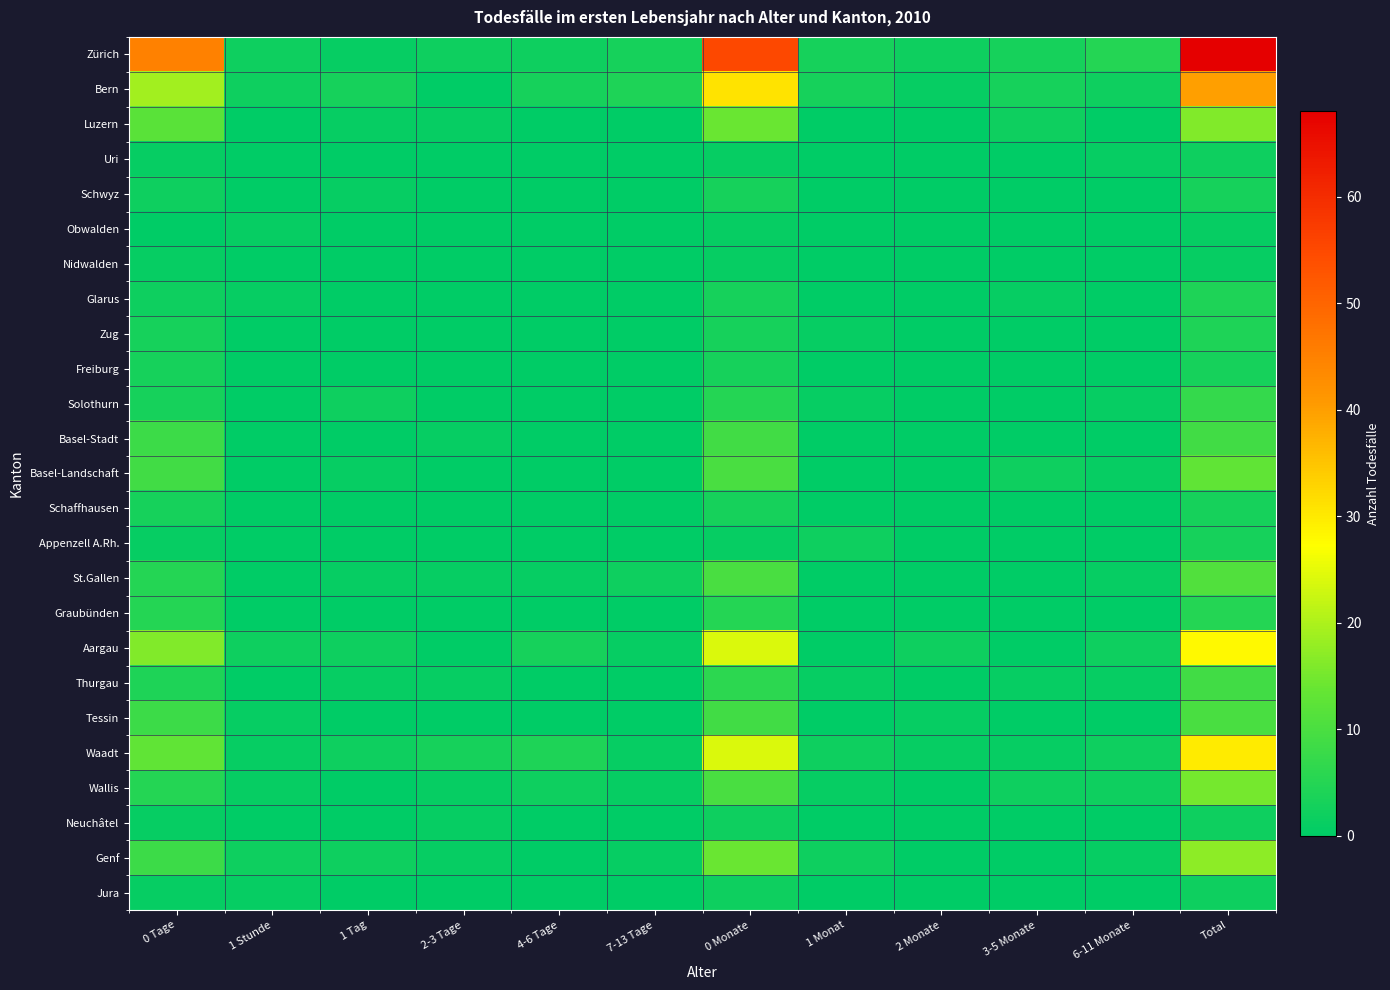

Reading right to left, extract all data points from this chart.

Zürich: Total=68	6-11 Monate=5	3-5 Monate=3	2 Monate=2	1 Monat=3	0 Monate=55	7-13 Tage=3	4-6 Tage=2	2-3 Tage=2	1 Tag=1	1 Stunde=2	0 Tage=45
Bern: Total=40	6-11 Monate=2	3-5 Monate=3	2 Monate=1	1 Monat=3	0 Monate=31	7-13 Tage=4	4-6 Tage=3	2-3 Tage=0	1 Tag=3	1 Stunde=2	0 Tage=19
Luzern: Total=16	6-11 Monate=0	3-5 Monate=2	2 Monate=0	1 Monat=0	0 Monate=14	7-13 Tage=0	4-6 Tage=0	2-3 Tage=1	1 Tag=1	1 Stunde=0	0 Tage=12
Uri: Total=2	6-11 Monate=1	3-5 Monate=0	2 Monate=0	1 Monat=0	0 Monate=1	7-13 Tage=0	4-6 Tage=0	2-3 Tage=0	1 Tag=0	1 Stunde=0	0 Tage=1
Schwyz: Total=3	6-11 Monate=0	3-5 Monate=0	2 Monate=0	1 Monat=0	0 Monate=3	7-13 Tage=0	4-6 Tage=0	2-3 Tage=0	1 Tag=1	1 Stunde=0	0 Tage=2
Obwalden: Total=1	6-11 Monate=0	3-5 Monate=0	2 Monate=0	1 Monat=0	0 Monate=1	7-13 Tage=0	4-6 Tage=0	2-3 Tage=0	1 Tag=0	1 Stunde=1	0 Tage=0
Nidwalden: Total=1	6-11 Monate=0	3-5 Monate=0	2 Monate=0	1 Monat=0	0 Monate=1	7-13 Tage=0	4-6 Tage=0	2-3 Tage=0	1 Tag=0	1 Stunde=0	0 Tage=1
Glarus: Total=4	6-11 Monate=0	3-5 Monate=1	2 Monate=0	1 Monat=0	0 Monate=3	7-13 Tage=0	4-6 Tage=0	2-3 Tage=0	1 Tag=0	1 Stunde=1	0 Tage=2
Zug: Total=4	6-11 Monate=0	3-5 Monate=0	2 Monate=0	1 Monat=1	0 Monate=3	7-13 Tage=0	4-6 Tage=0	2-3 Tage=0	1 Tag=0	1 Stunde=0	0 Tage=3
Freiburg: Total=3	6-11 Monate=0	3-5 Monate=0	2 Monate=0	1 Monat=0	0 Monate=3	7-13 Tage=0	4-6 Tage=0	2-3 Tage=0	1 Tag=0	1 Stunde=0	0 Tage=3
Solothurn: Total=7	6-11 Monate=1	3-5 Monate=0	2 Monate=0	1 Monat=1	0 Monate=5	7-13 Tage=0	4-6 Tage=0	2-3 Tage=0	1 Tag=2	1 Stunde=0	0 Tage=3
Basel-Stadt: Total=9	6-11 Monate=0	3-5 Monate=0	2 Monate=0	1 Monat=0	0 Monate=9	7-13 Tage=0	4-6 Tage=0	2-3 Tage=1	1 Tag=0	1 Stunde=0	0 Tage=8
Basel-Landschaft: Total=13	6-11 Monate=1	3-5 Monate=2	2 Monate=0	1 Monat=0	0 Monate=10	7-13 Tage=0	4-6 Tage=0	2-3 Tage=0	1 Tag=1	1 Stunde=0	0 Tage=9
Schaffhausen: Total=3	6-11 Monate=0	3-5 Monate=0	2 Monate=0	1 Monat=0	0 Monate=3	7-13 Tage=0	4-6 Tage=0	2-3 Tage=0	1 Tag=0	1 Stunde=0	0 Tage=3
Appenzell A.Rh.: Total=3	6-11 Monate=0	3-5 Monate=0	2 Monate=0	1 Monat=2	0 Monate=1	7-13 Tage=0	4-6 Tage=0	2-3 Tage=0	1 Tag=0	1 Stunde=0	0 Tage=1
St.Gallen: Total=11	6-11 Monate=1	3-5 Monate=0	2 Monate=0	1 Monat=0	0 Monate=10	7-13 Tage=2	4-6 Tage=1	2-3 Tage=1	1 Tag=1	1 Stunde=0	0 Tage=5
Graubünden: Total=5	6-11 Monate=0	3-5 Monate=0	2 Monate=0	1 Monat=0	0 Monate=5	7-13 Tage=0	4-6 Tage=0	2-3 Tage=0	1 Tag=0	1 Stunde=0	0 Tage=5
Aargau: Total=28	6-11 Monate=2	3-5 Monate=0	2 Monate=2	1 Monat=0	0 Monate=24	7-13 Tage=1	4-6 Tage=3	2-3 Tage=0	1 Tag=2	1 Stunde=2	0 Tage=16
Thurgau: Total=9	6-11 Monate=1	3-5 Monate=1	2 Monate=0	1 Monat=1	0 Monate=6	7-13 Tage=0	4-6 Tage=0	2-3 Tage=1	1 Tag=1	1 Stunde=0	0 Tage=4
Tessin: Total=10	6-11 Monate=0	3-5 Monate=0	2 Monate=1	1 Monat=0	0 Monate=9	7-13 Tage=0	4-6 Tage=0	2-3 Tage=0	1 Tag=0	1 Stunde=1	0 Tage=8
Waadt: Total=30	6-11 Monate=2	3-5 Monate=1	2 Monate=1	1 Monat=2	0 Monate=24	7-13 Tage=1	4-6 Tage=4	2-3 Tage=3	1 Tag=2	1 Stunde=1	0 Tage=13
Wallis: Total=15	6-11 Monate=2	3-5 Monate=2	2 Monate=0	1 Monat=1	0 Monate=10	7-13 Tage=1	4-6 Tage=2	2-3 Tage=1	1 Tag=0	1 Stunde=1	0 Tage=5
Neuchâtel: Total=2	6-11 Monate=0	3-5 Monate=0	2 Monate=0	1 Monat=0	0 Monate=2	7-13 Tage=0	4-6 Tage=0	2-3 Tage=1	1 Tag=0	1 Stunde=0	0 Tage=1
Genf: Total=17	6-11 Monate=1	3-5 Monate=0	2 Monate=0	1 Monat=2	0 Monate=14	7-13 Tage=1	4-6 Tage=0	2-3 Tage=1	1 Tag=2	1 Stunde=2	0 Tage=8
Jura: Total=2	6-11 Monate=0	3-5 Monate=0	2 Monate=0	1 Monat=0	0 Monate=2	7-13 Tage=0	4-6 Tage=0	2-3 Tage=0	1 Tag=0	1 Stunde=1	0 Tage=1